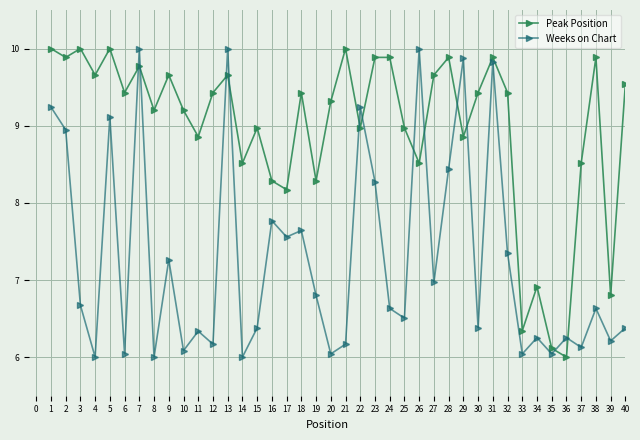

Between 3 and 4, which series saw the biggest shift?

Weeks on Chart